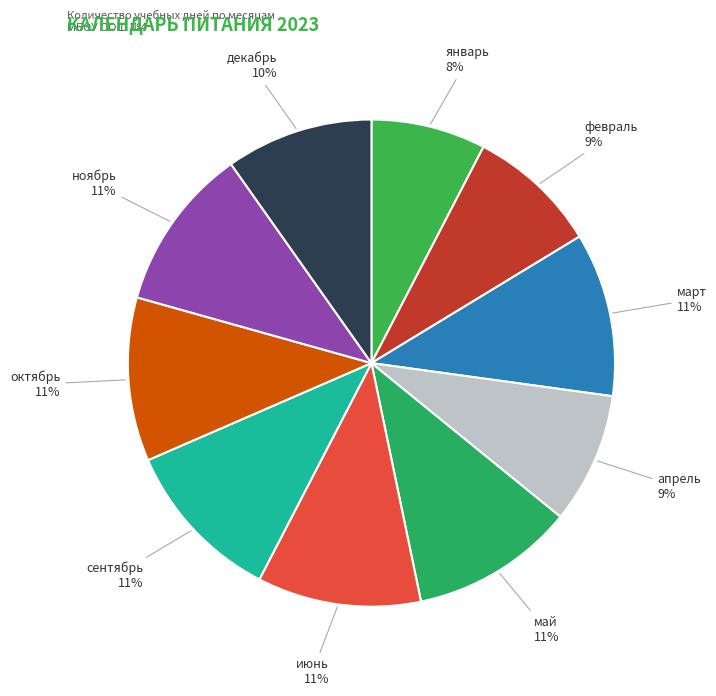

Is it true that март is 11% of the pie?

True